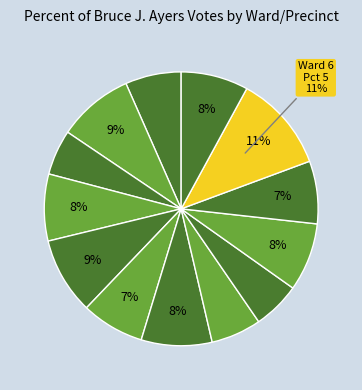

How many slices are in this pie chart?

13